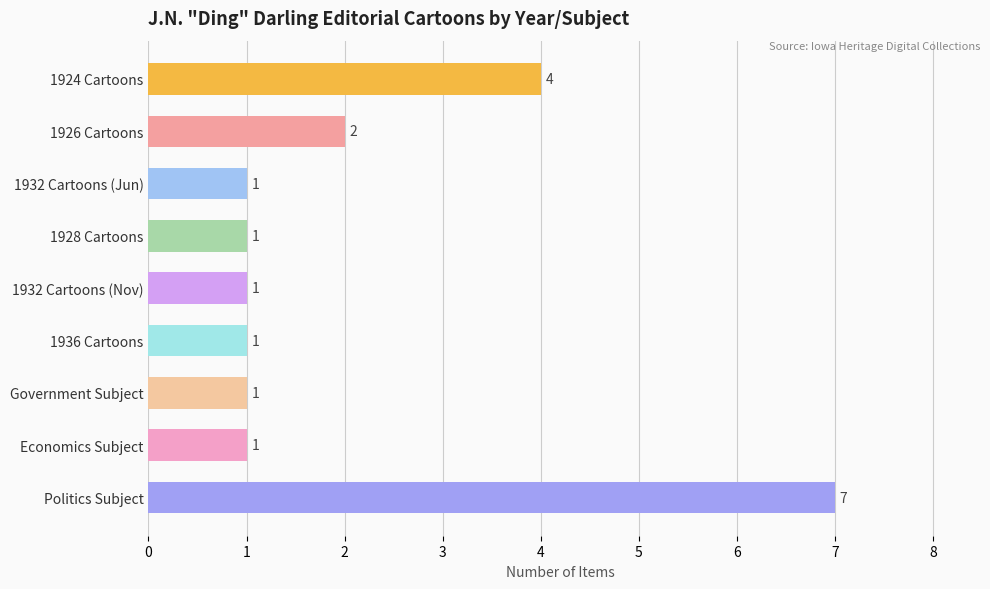

Reading top to bottom, list all the values displayed in this chart.

4	2	1	1	1	1	1	1	7